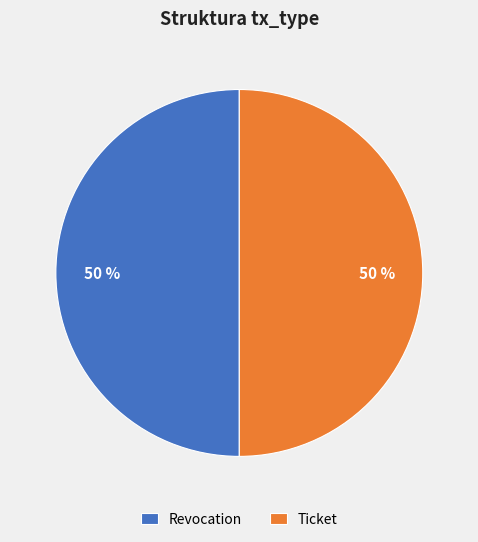

To the nearest percent, what is the average slice percentage?

50%